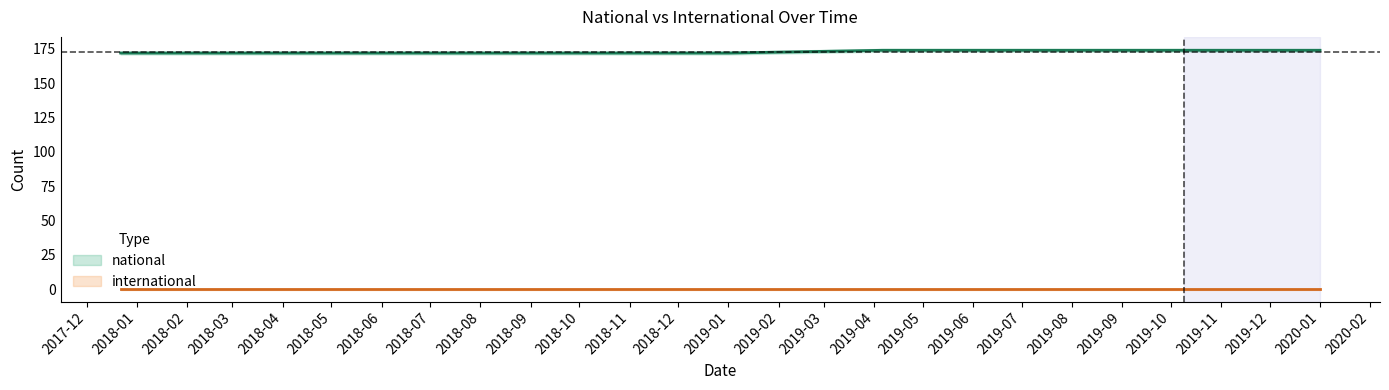

Between 2019-10-09 and 2020-01-01, which is larger?

2019-10-09